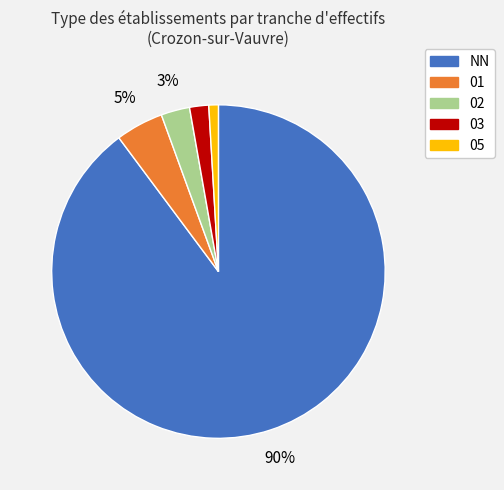

To the nearest percent, what portion does 03 represent?

2%